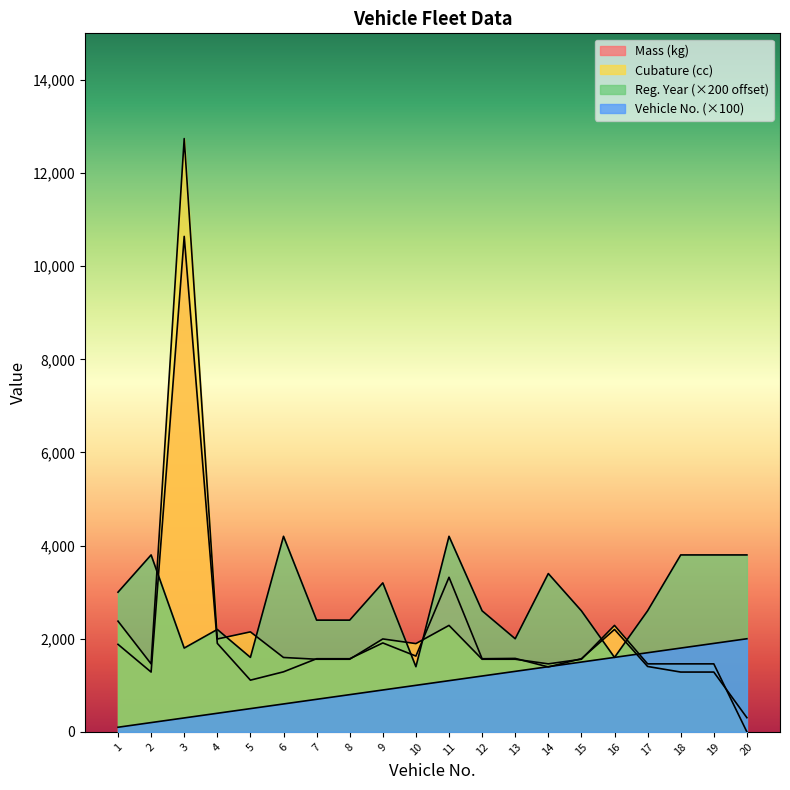

What is the sum of the Mass (kg) values at 16 and 4?

4101